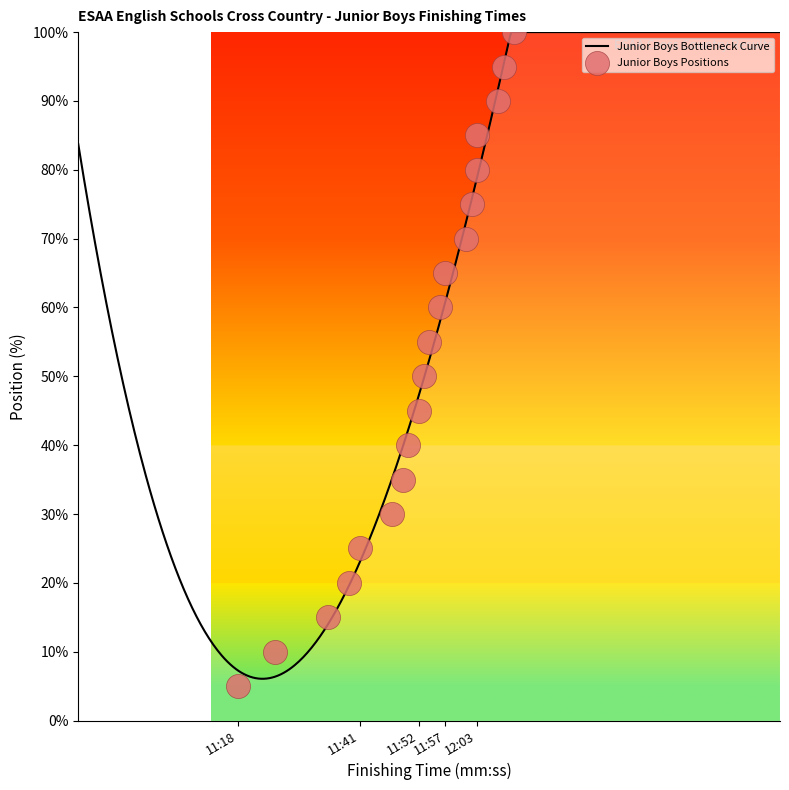

What is the change in value from 11:39 to 11:57?

+45.0